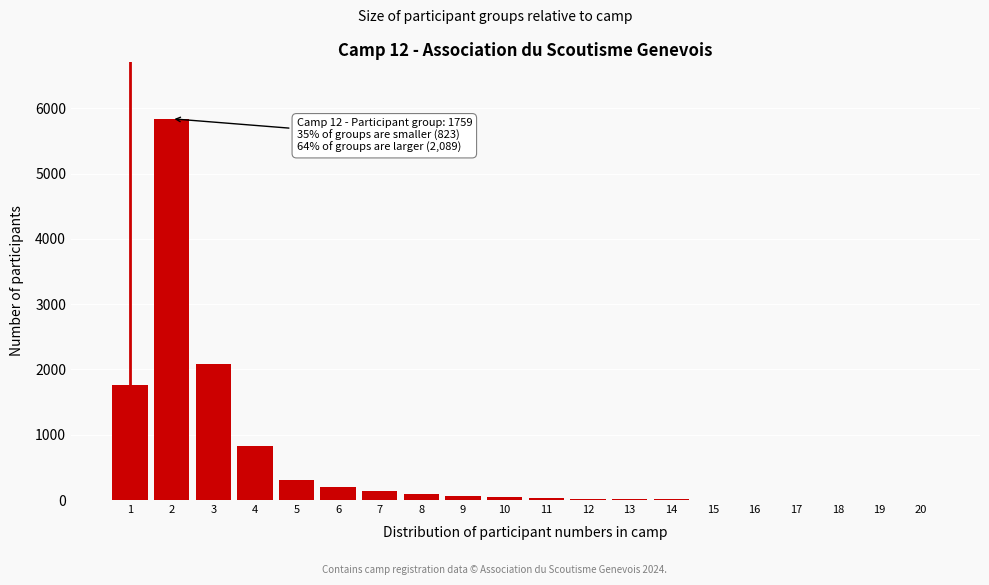

What is the sum of all values?

11475